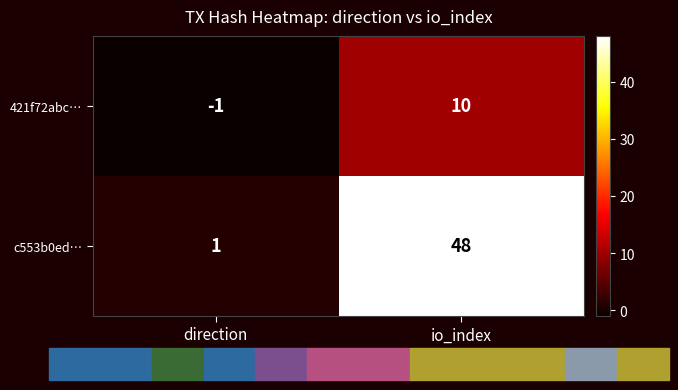

What is the difference between the highest and lowest values at direction?

2